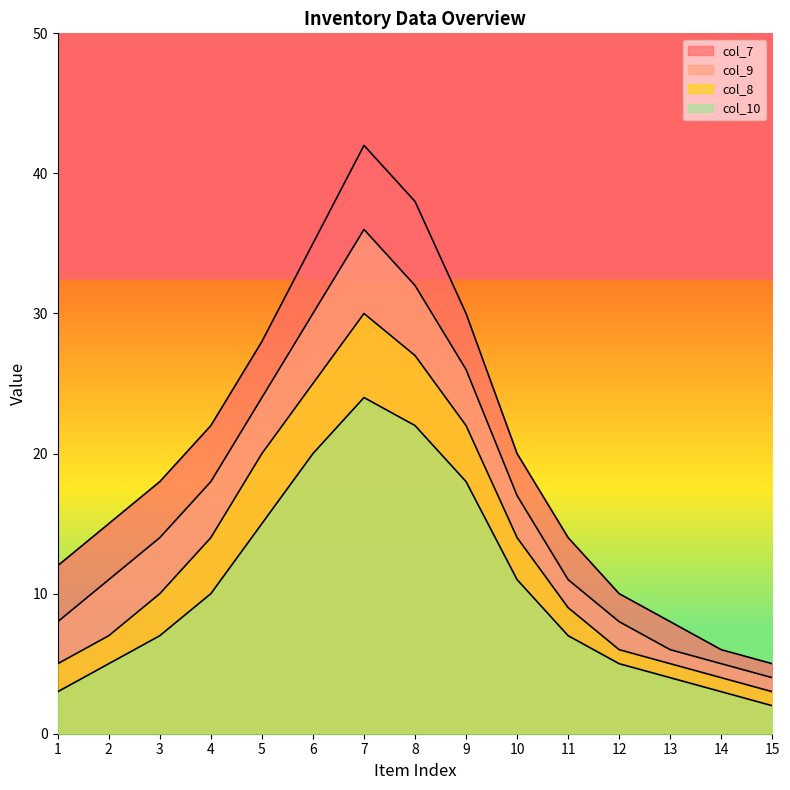

At how many categories does at least one series exceed 20?

6